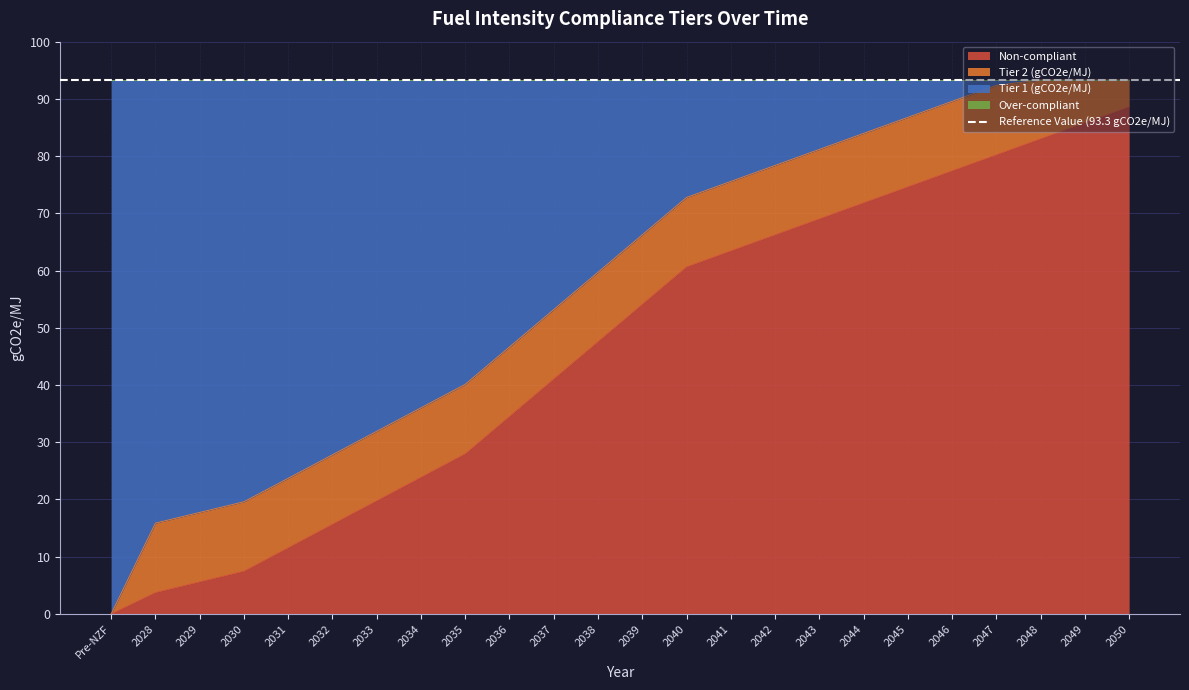

The Tier 1 (gCO2e/MJ) series shows 32.1 at 2050. True or false?

False